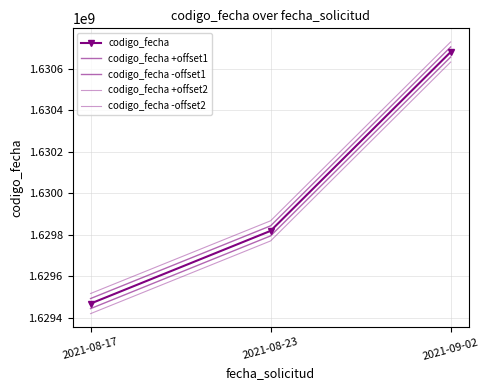

At which label does codigo_fecha reach its peak?

2021-09-02